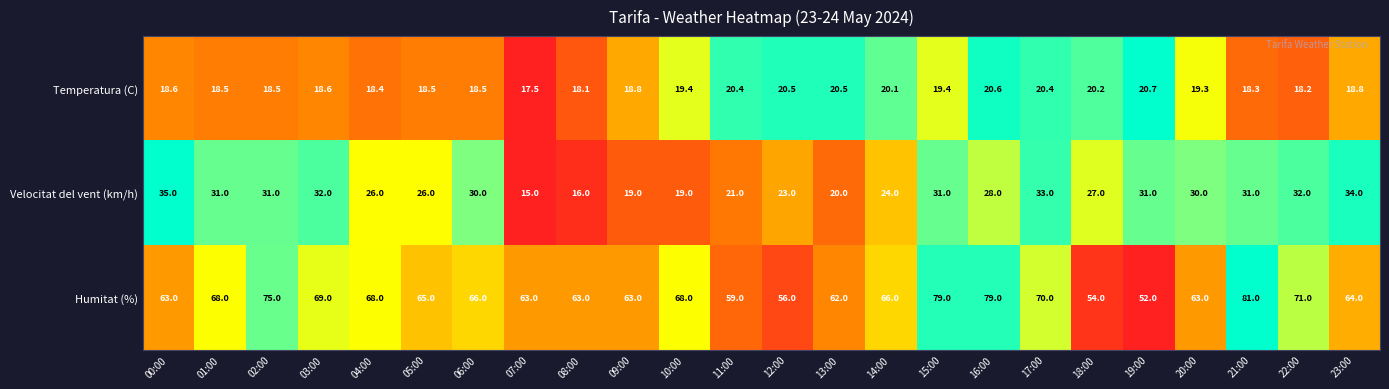

What is the sum of the Humitat (%) values at 09:00 and 19:00?

115.0